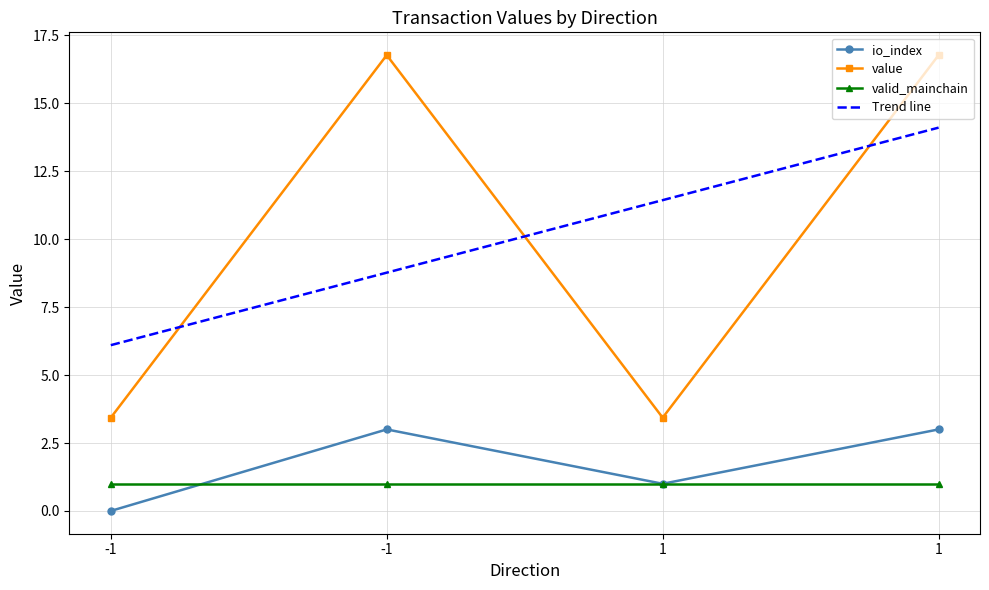

Which series has the widest spread of values?

value